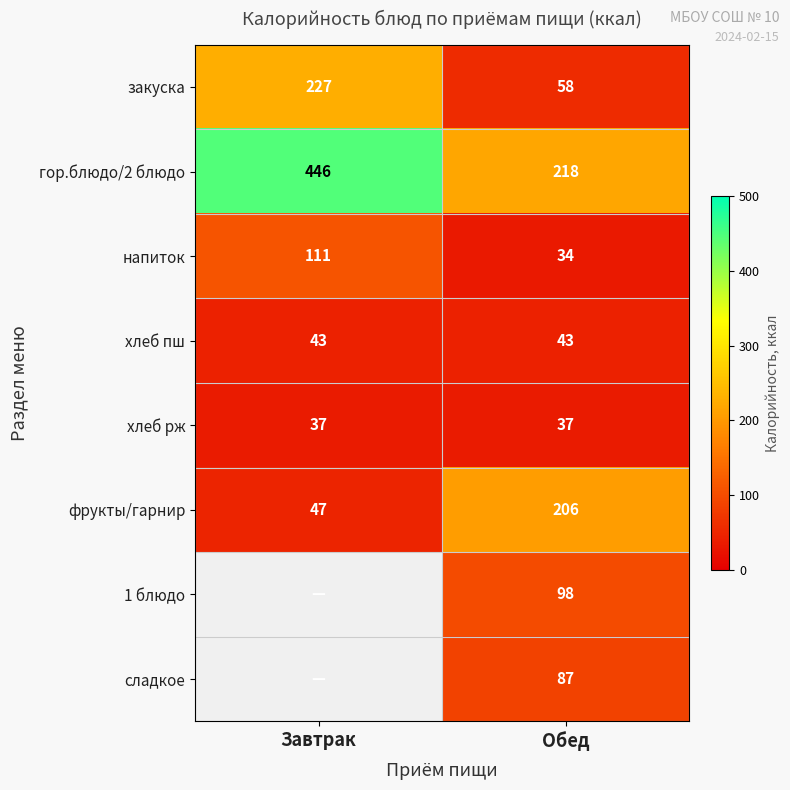

What is the average value of the гор.блюдо/2 блюдо series?

332